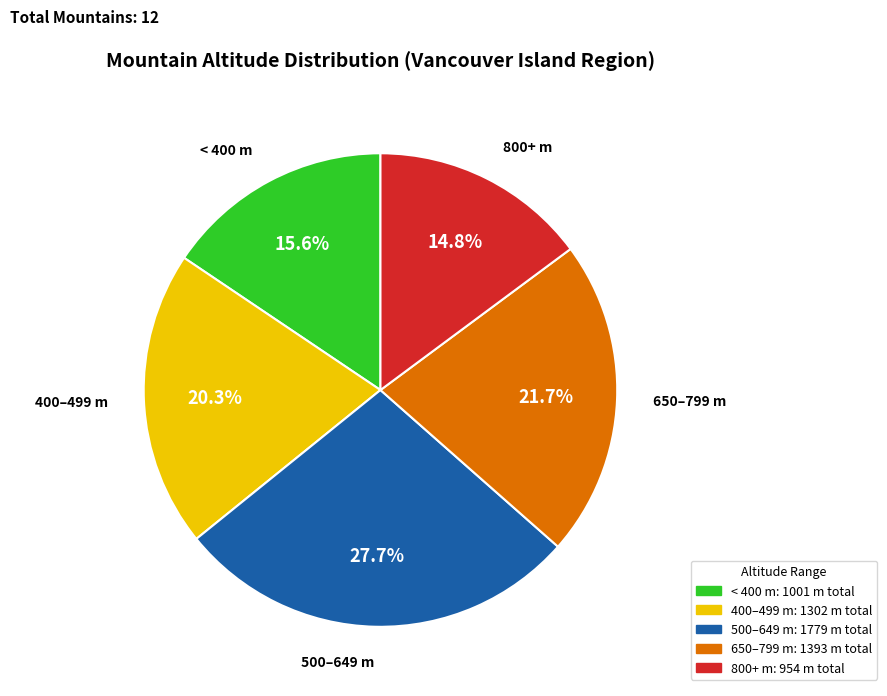

Does any single category account for the majority?

No